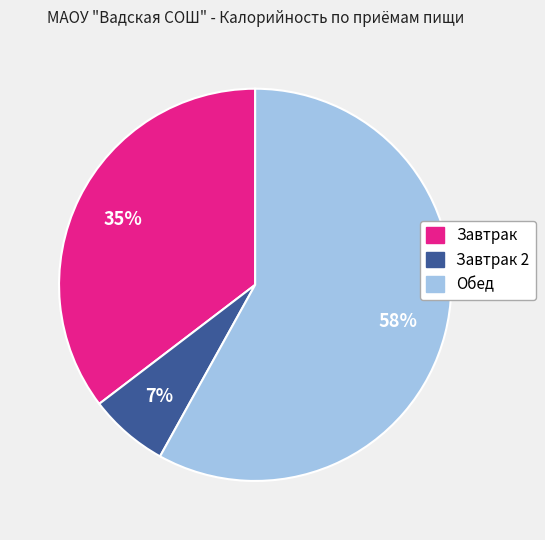

Is there any slice that represents more than half of the pie?

Yes